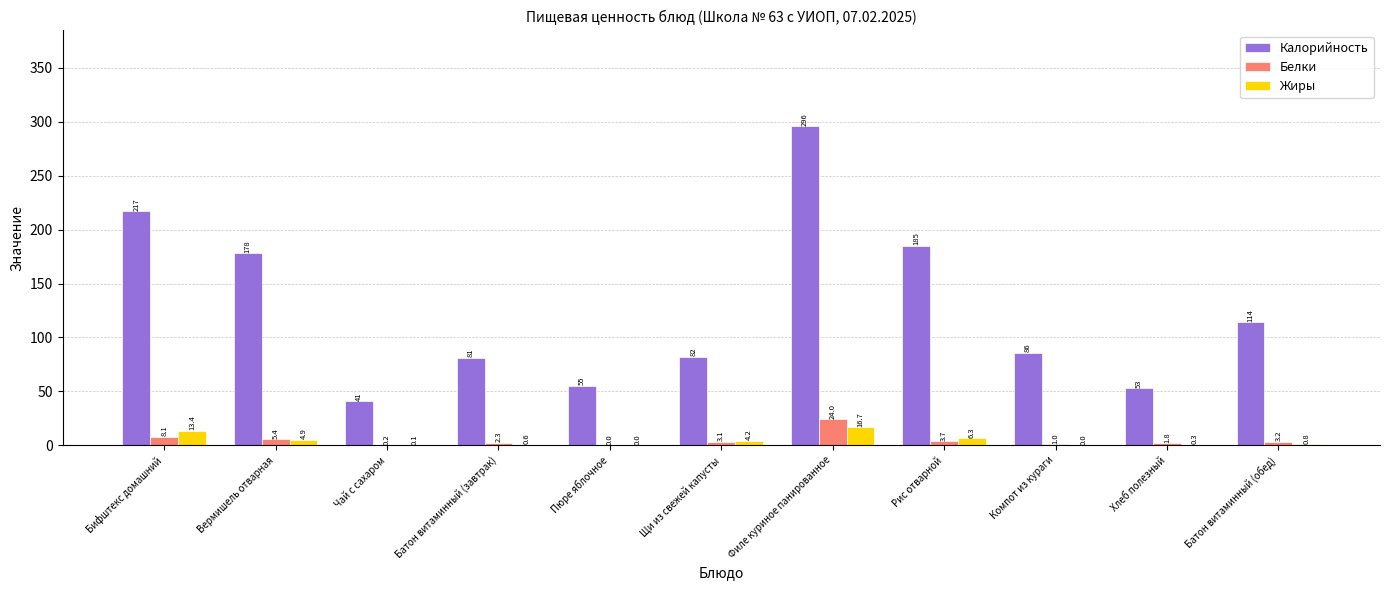

What is the difference between the Жиры values at Бифштекс домашний and Батон витаминный (обед)?

12.6